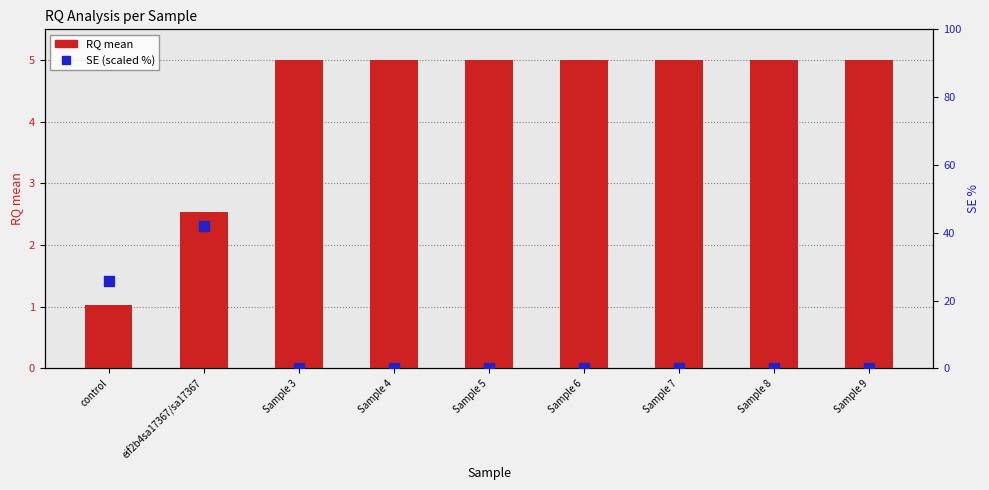

At how many categories does at least one series exceed 30?

1